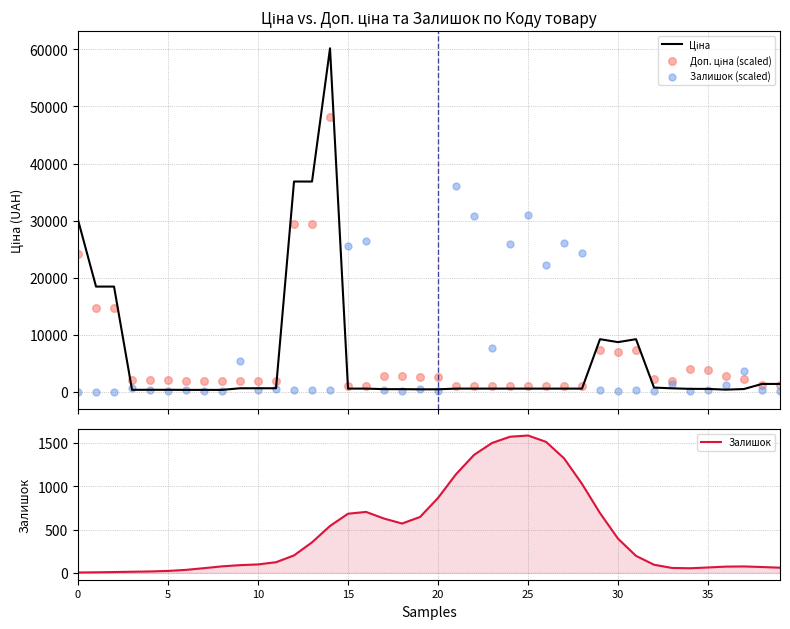

At which category is the sum across all series the highest?

14